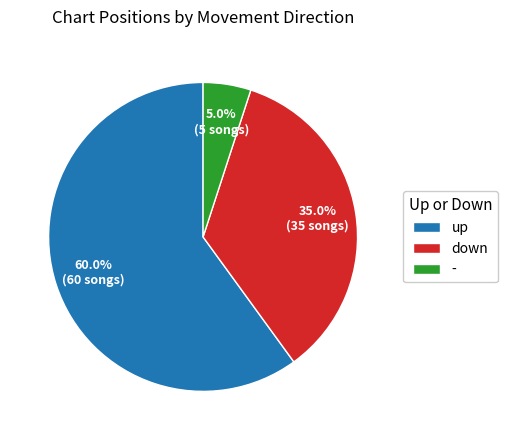

Combined, do up and down account for over 50%?

Yes